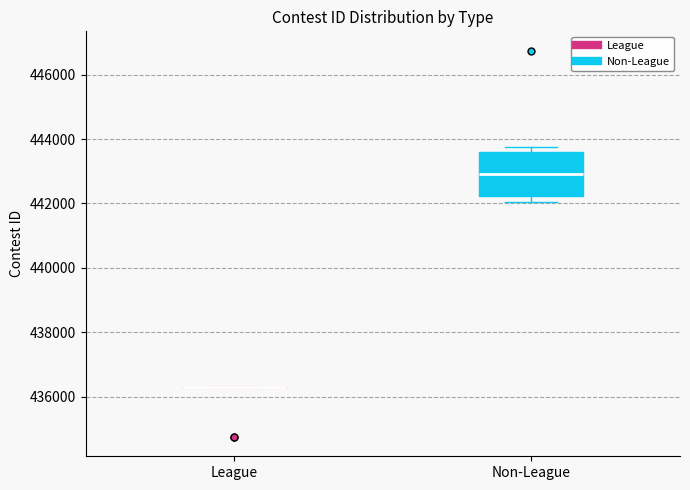

Which box is the tallest, from its lower edge to its upper edge?

Non-League